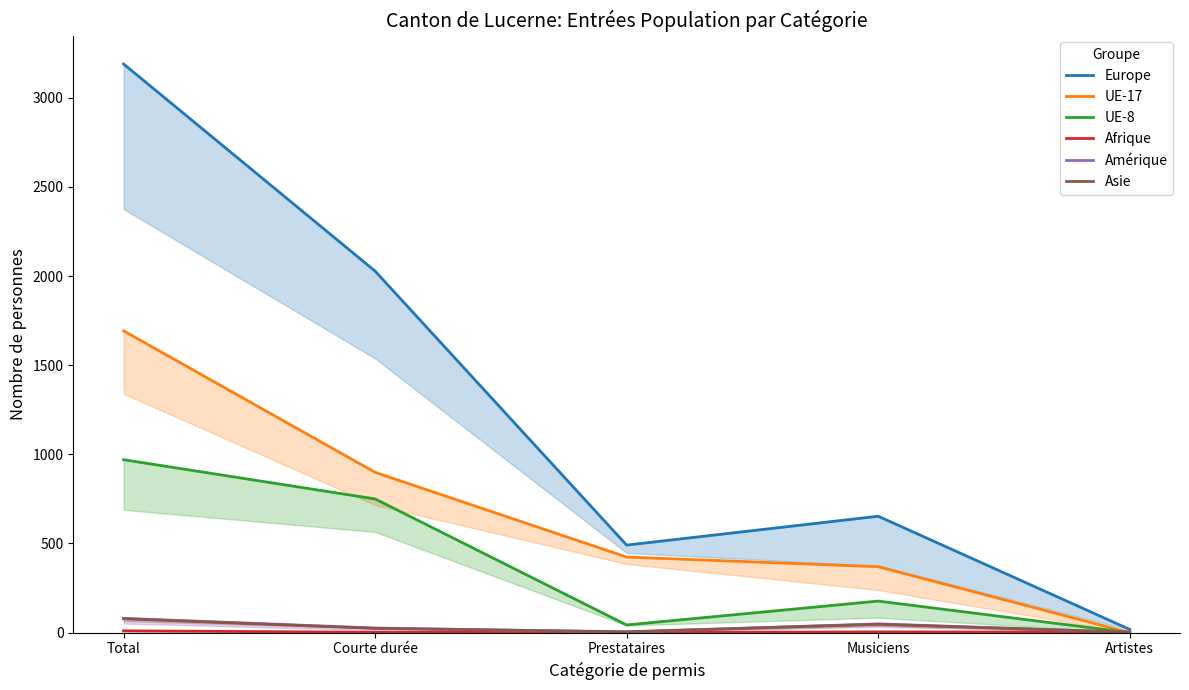

What position from the right is Courte durée?

4